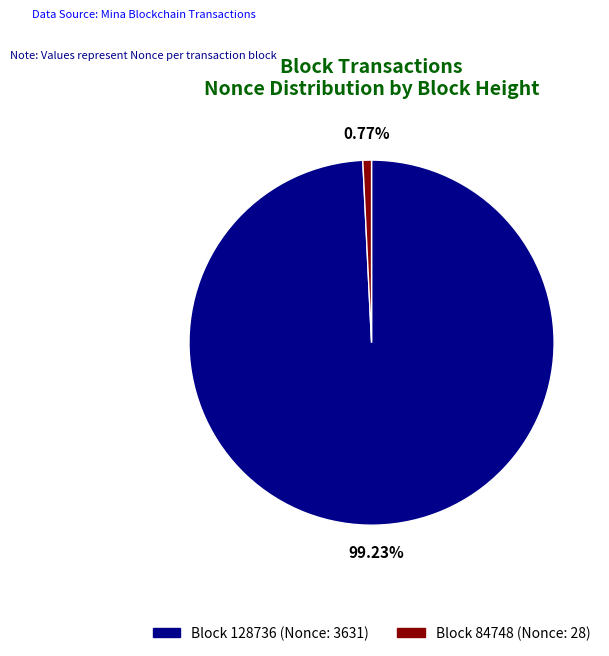

Is 128736 the majority of the pie?

Yes